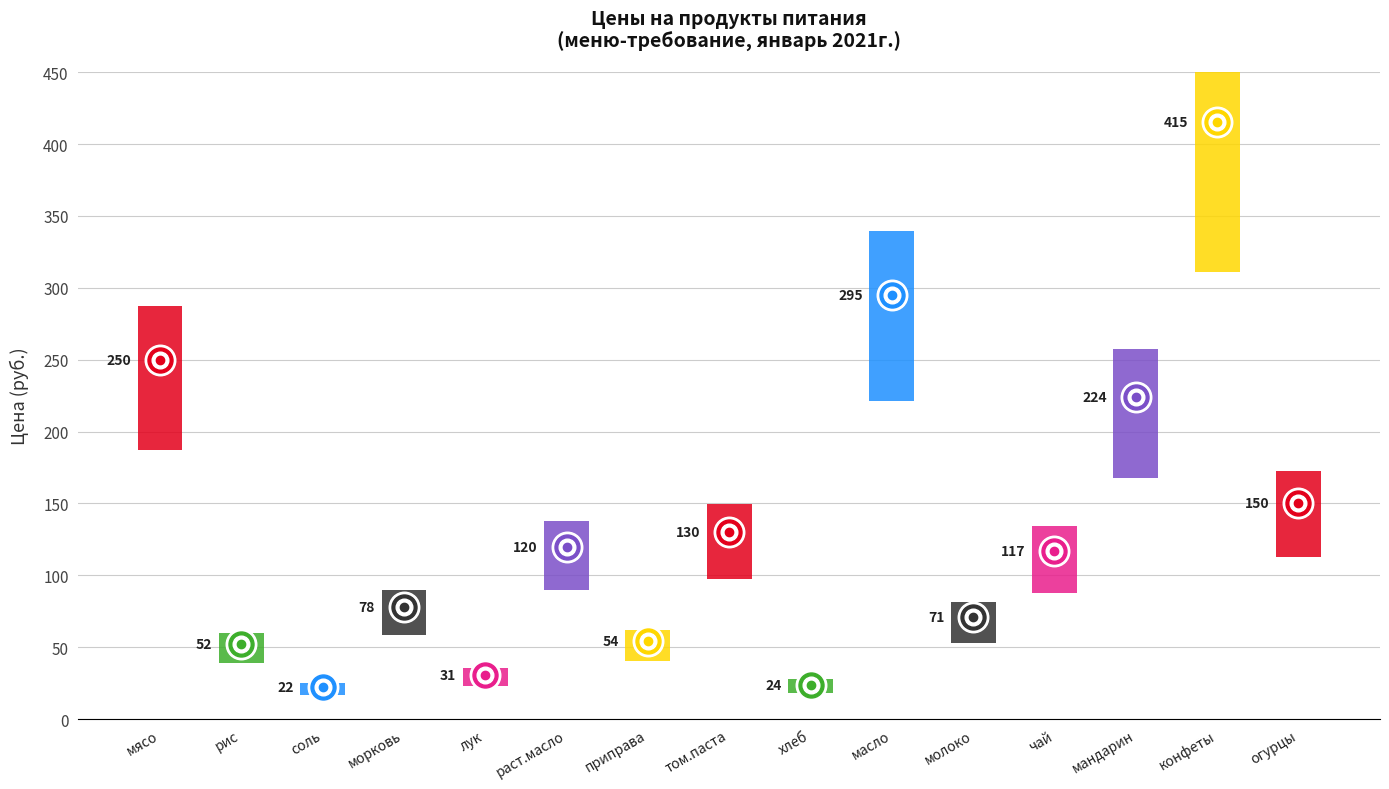

What is the maximum value shown in the chart?

415